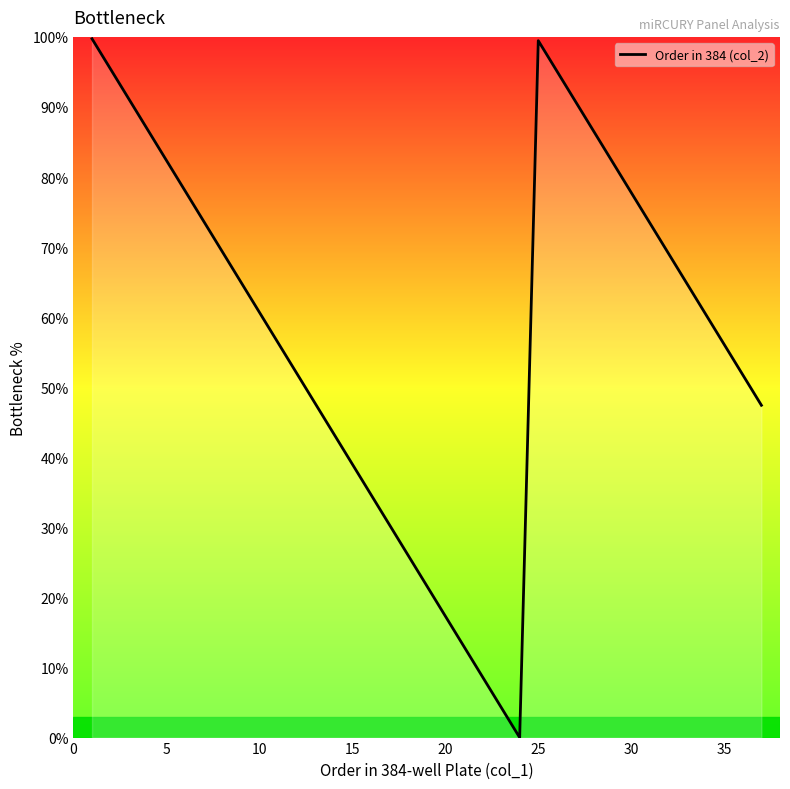

What is the difference between the maximum and minimum values?

99.7